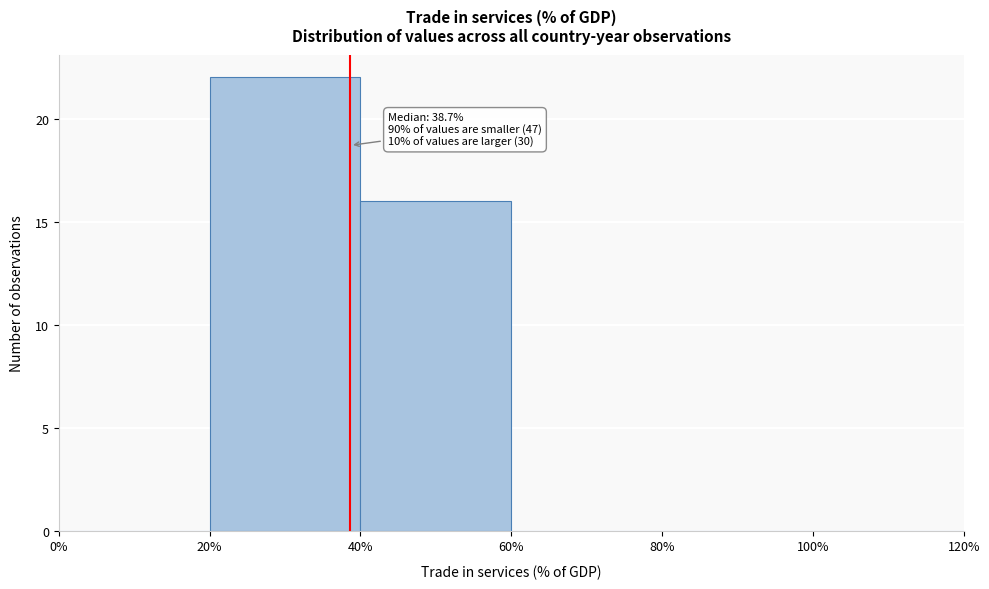

Over which range of the x-axis is the bar tallest?

20% to 40%